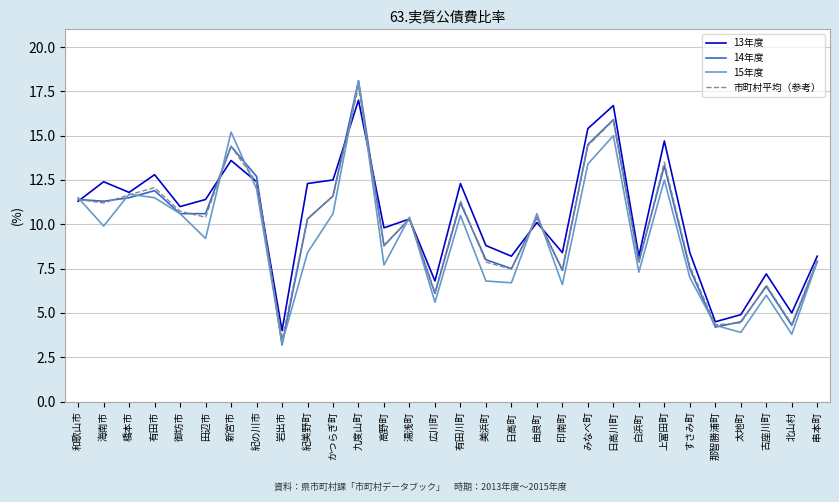

Where is the first local maximum for 15年度?

橋本市